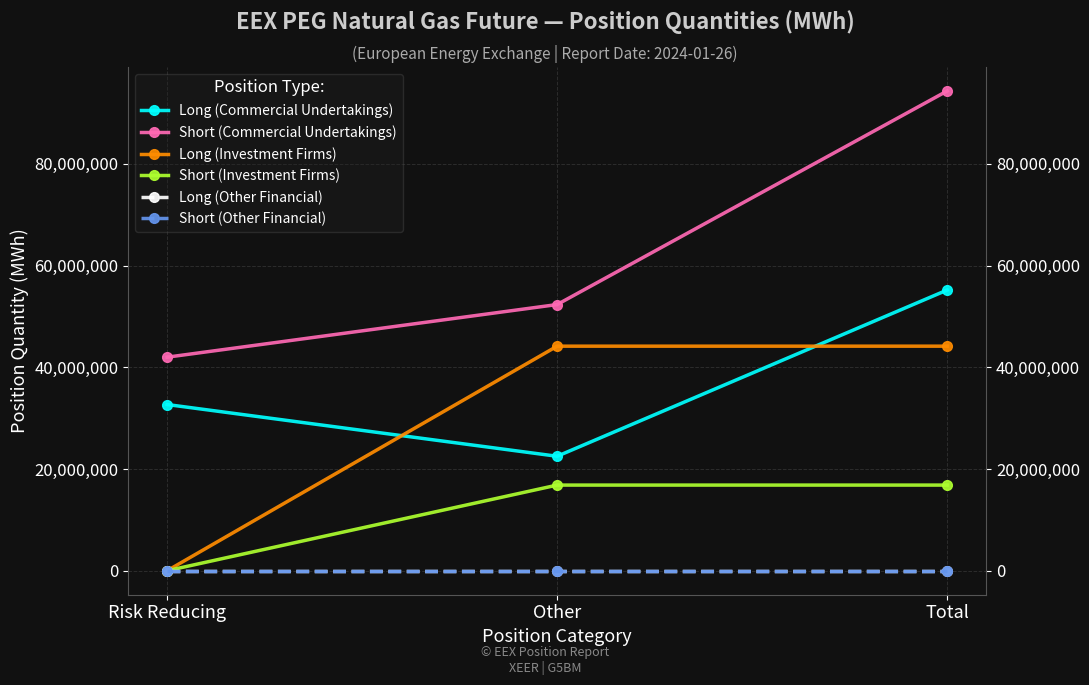

The value of Long (Commercial Undertakings) at Other is 22511320. True or false?

True